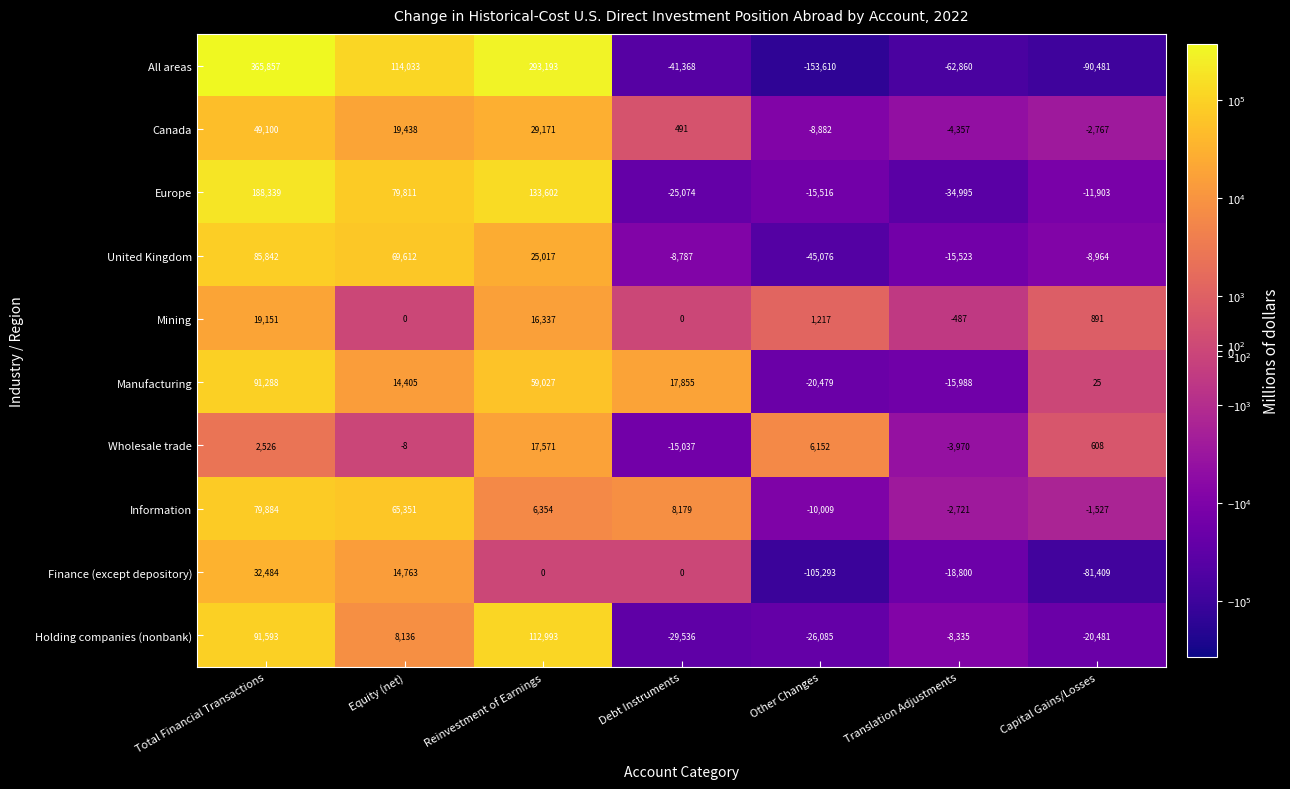

At Translation Adjustments, list the series in order from largest to smallest.

Mining, Information, Wholesale trade, Canada, Holding companies (nonbank), United Kingdom, Manufacturing, Finance (except depository), Europe, All areas